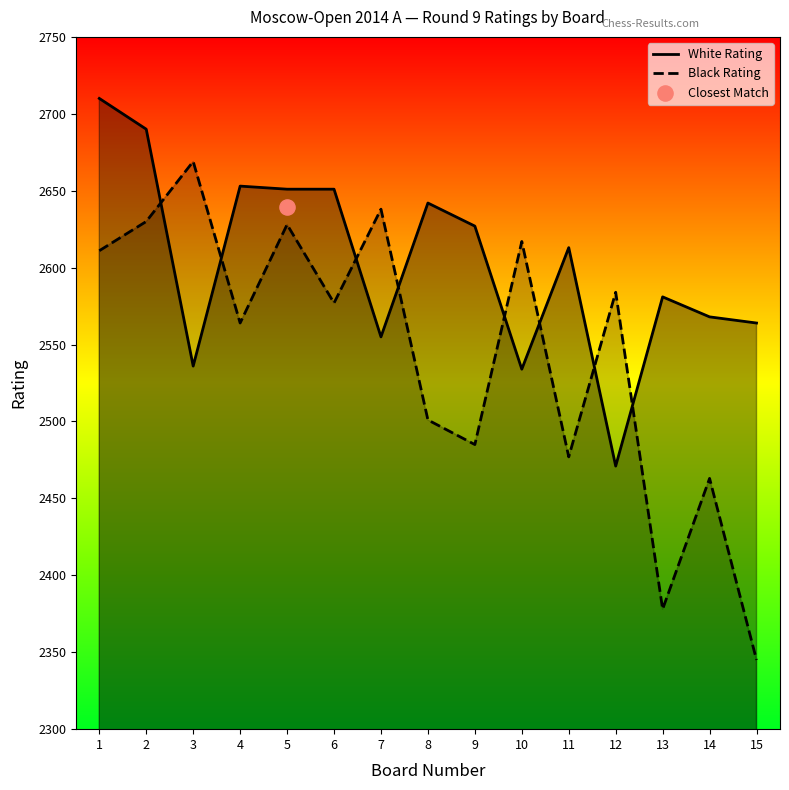

Is the value of White Rating at 2 greater than the value of Black Rating at 9?

Yes